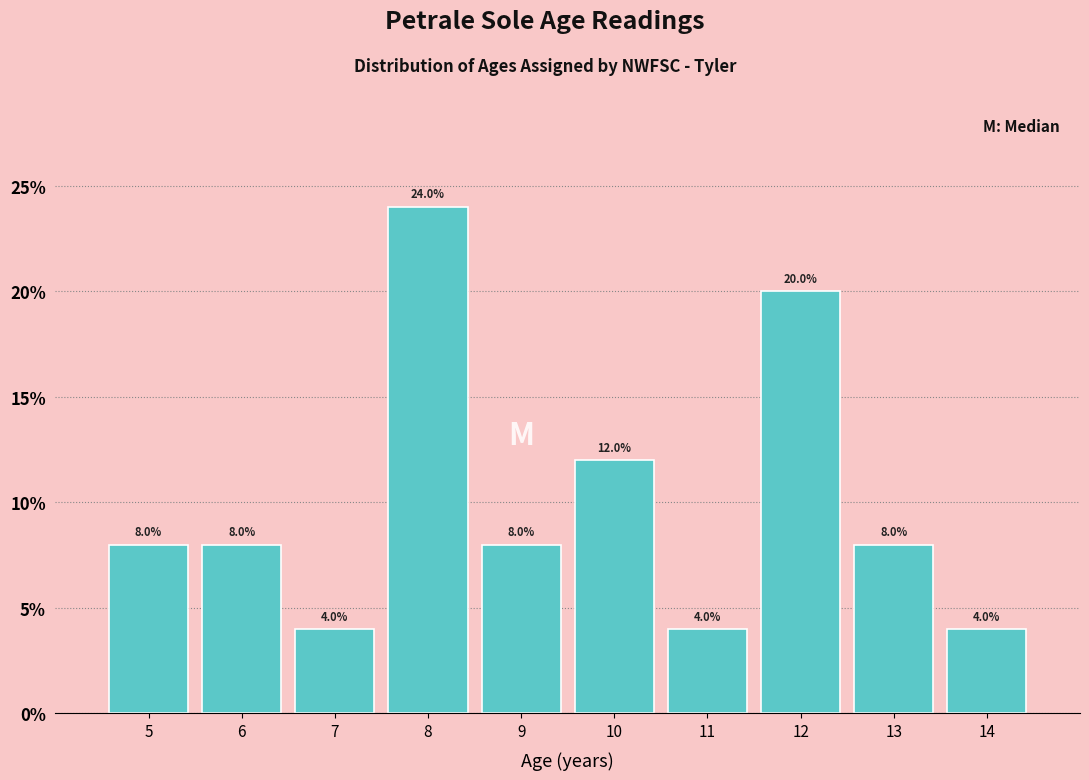

Reading left to right, transcribe this chart: for each bar, give the range it covers on the x-axis and its height.

4.5 to 5.5: 8.0
5.5 to 6.5: 8.0
6.5 to 7.5: 4.0
7.5 to 8.5: 24.0
8.5 to 9.5: 8.0
9.5 to 10.5: 12.0
10.5 to 11.5: 4.0
11.5 to 12.5: 20.0
12.5 to 13.5: 8.0
13.5 to 14.5: 4.0